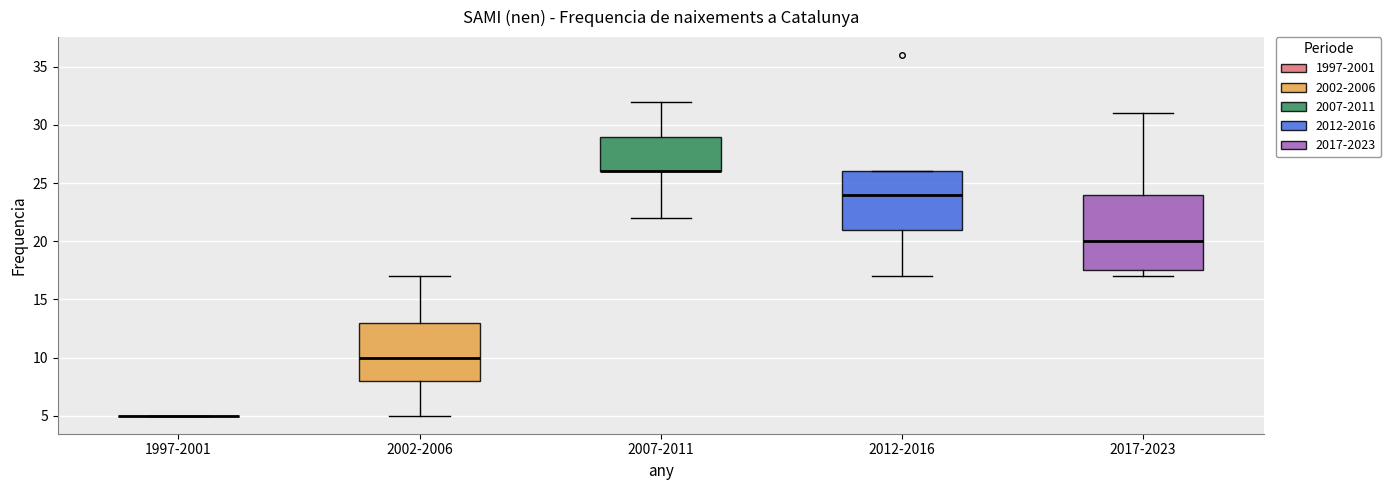

Reading left to right, transcribe this box plot: for each box, give where its median line is, the range the box spans, and where its two whiskers end, as read against the y-axis. The values are not printed on the chart, so give them approximately, as read against the axis.

1997-2001: box collapsed to a line at 5.0, whiskers 5.0 to 5.0
2002-2006: median 10.0, box 8.0 to 13.0, whiskers 5.0 to 17.0
2007-2011: median 26.0 (drawn on the box's lower edge), box 26.0 to 29.0, whiskers 22.0 to 32.0
2012-2016: median 24.0, box 21.0 to 26.0, whiskers 17.0 to 26.0
2017-2023: median 20.0, box 17.5 to 24.0, whiskers 17.0 to 31.0